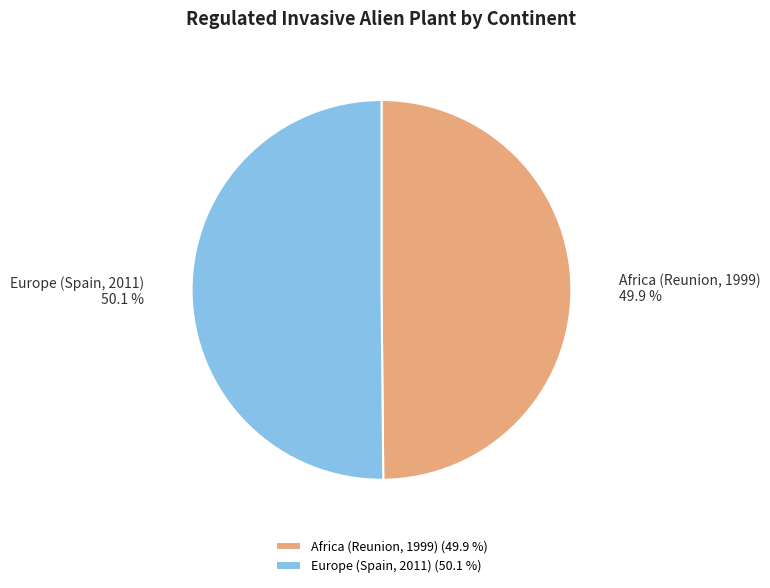

What is the ratio of the value at Europe (Spain, 2011) to the value at Africa (Reunion, 1999)?

1.0